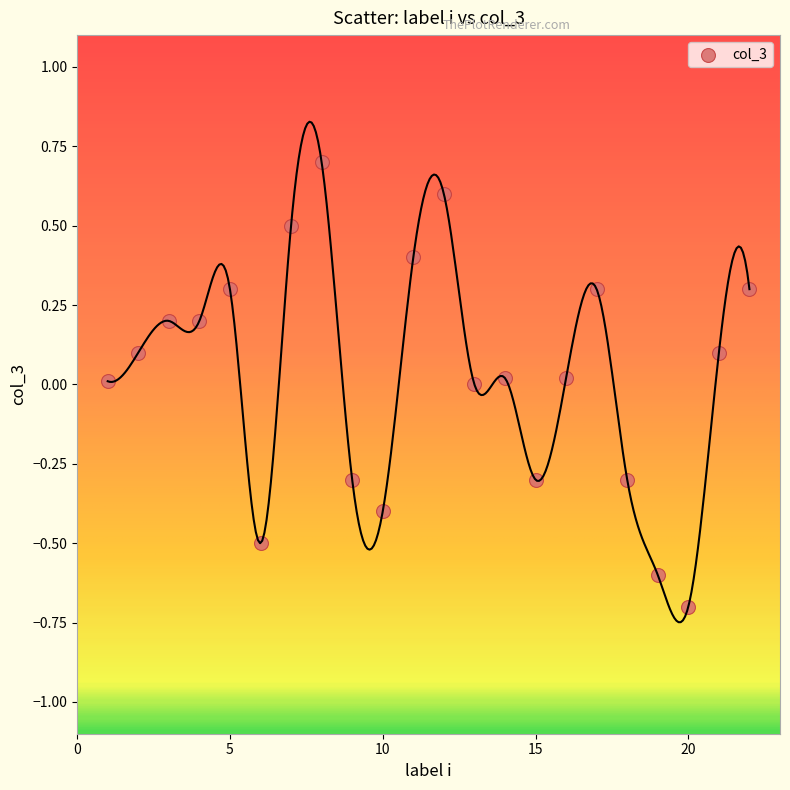

What is the range of X values (max minus min)?

21.0